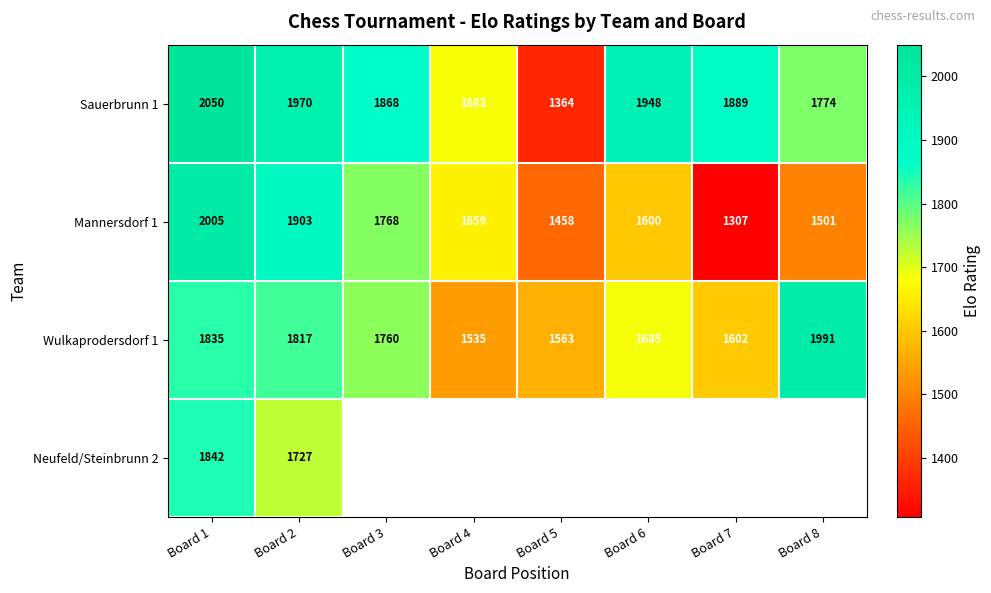

How many categories are shown in the chart?

8